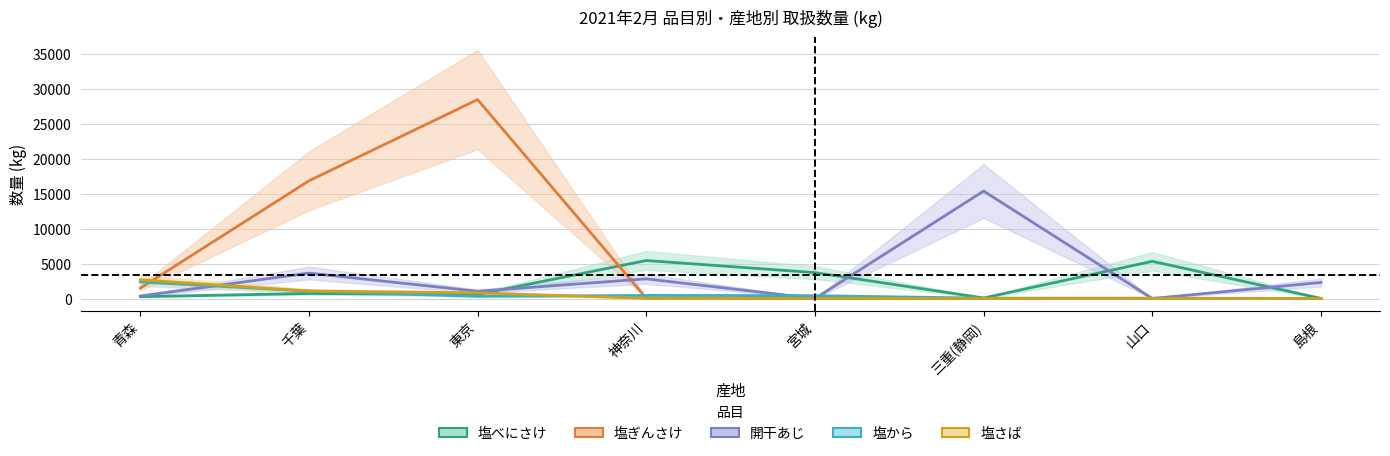

What position from the left is 三重(静岡)?

6